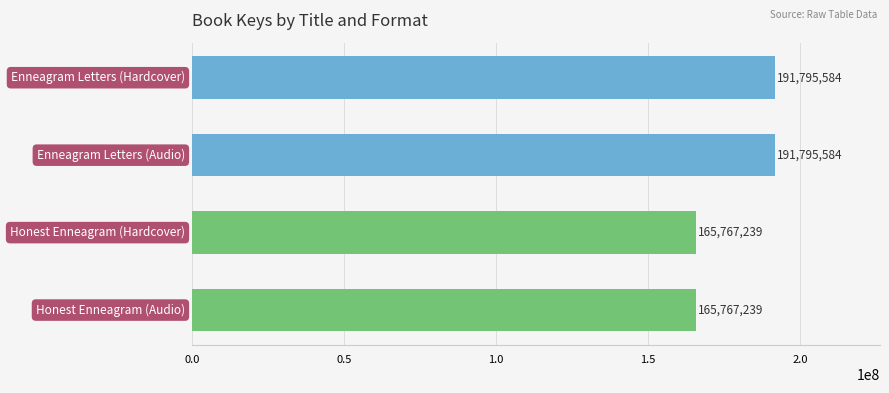

Does the chart contain any negative values?

No